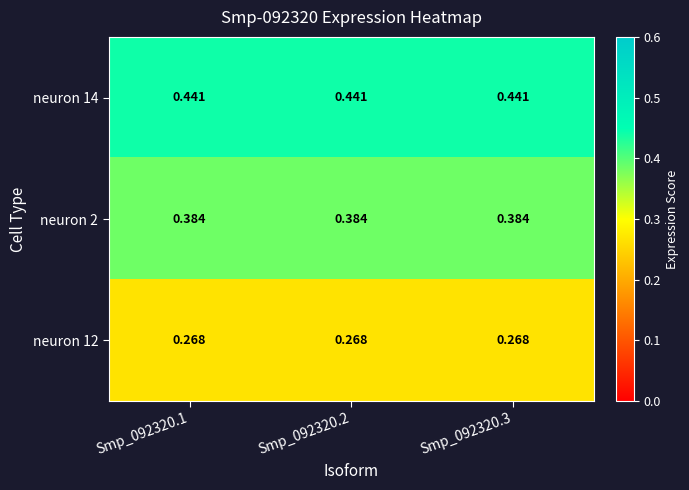

Is the value of neuron 2 at Smp_092320.2 greater than the value of neuron 14 at Smp_092320.1?

No